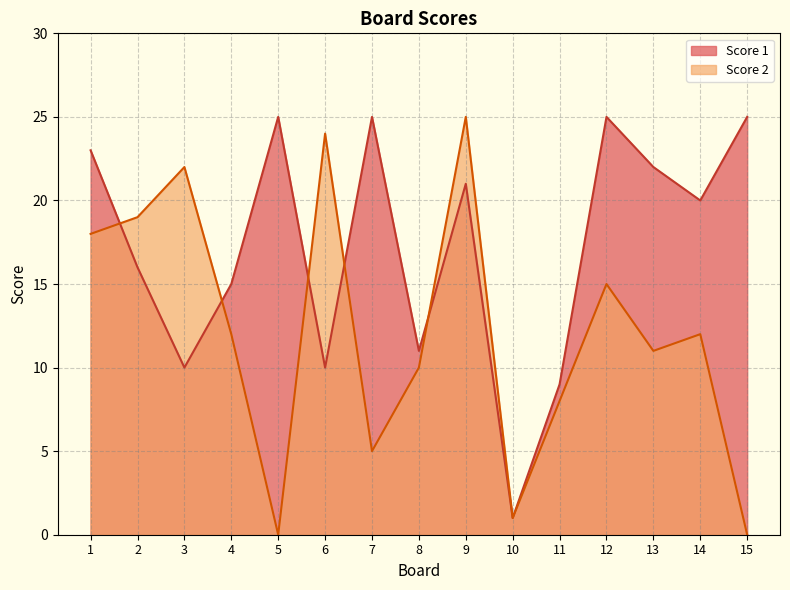

What are all the series names shown in the legend?

Score 1, Score 2